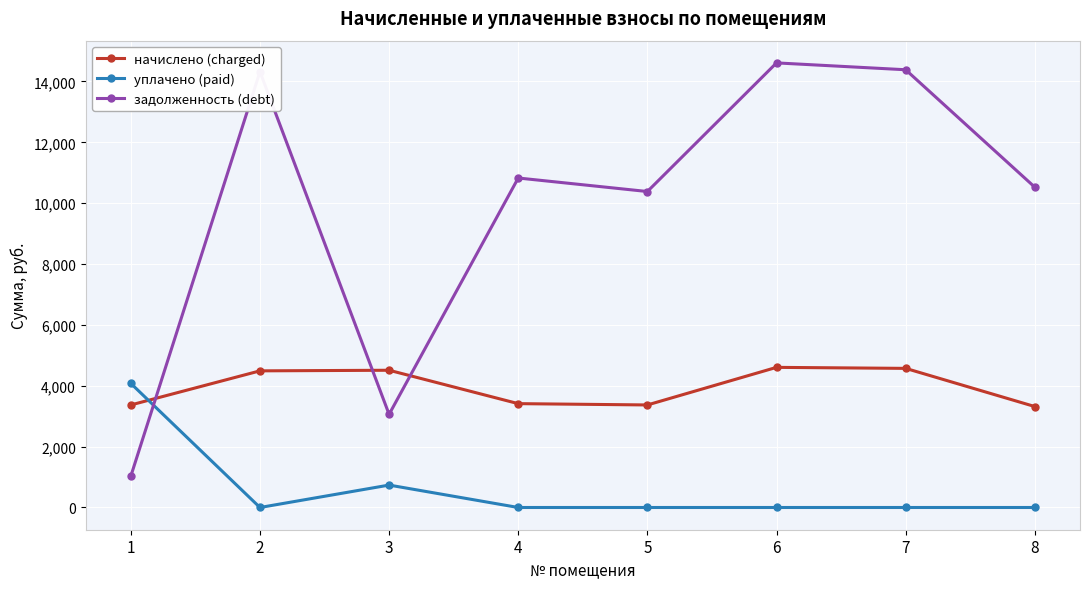

What are all the series names shown in the legend?

начислено (charged), уплачено (paid), задолженность (debt)